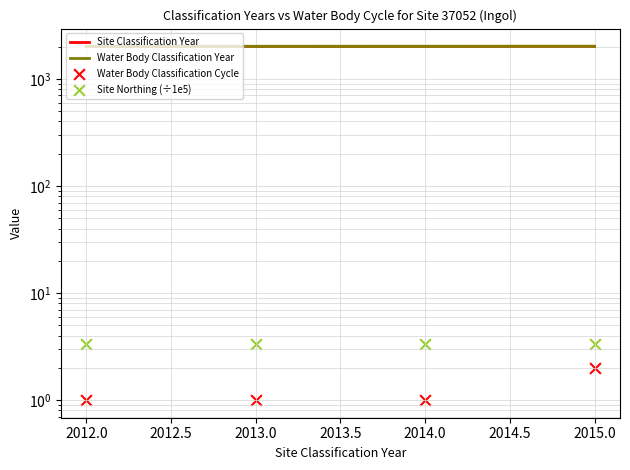

Which series has the widest spread of Y values?

Site Classification Year